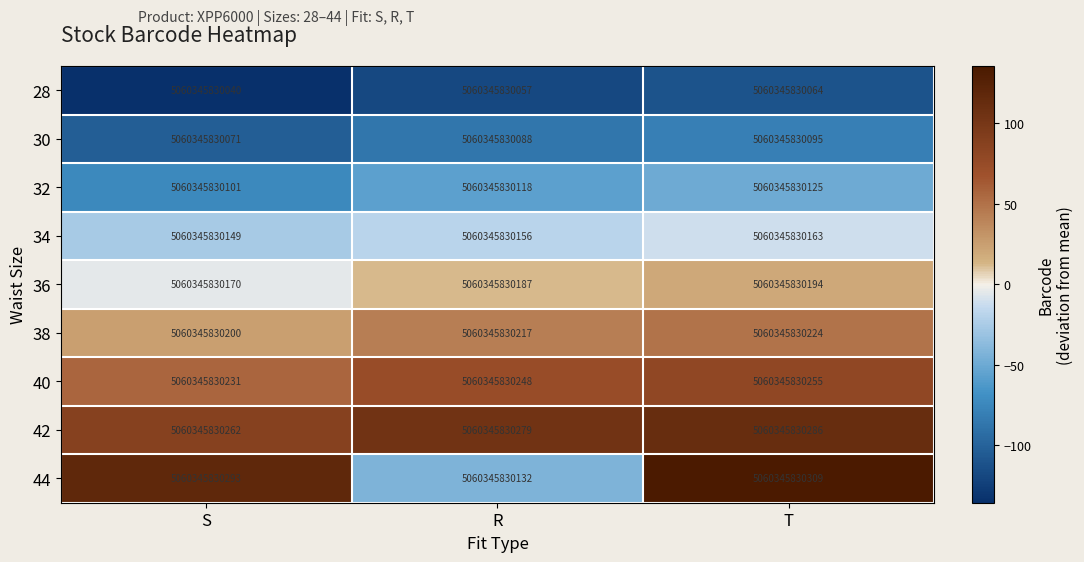

What is the minimum value shown in the chart?

-134.6